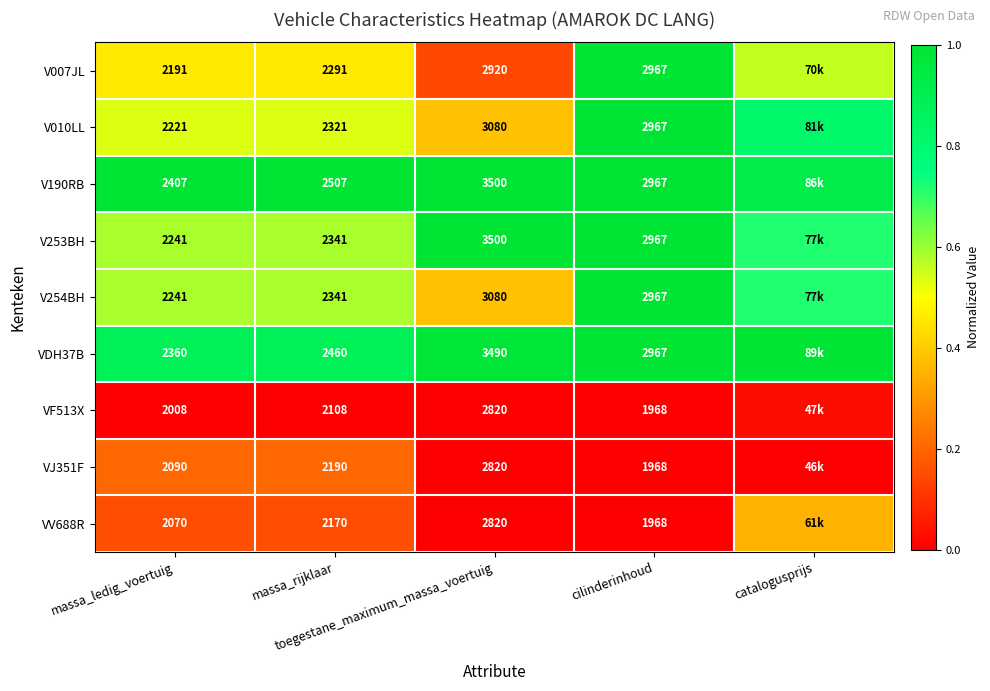

Is the value of VF513X at massa_rijklaar greater than the value of VV688R at catalogusprijs?

No